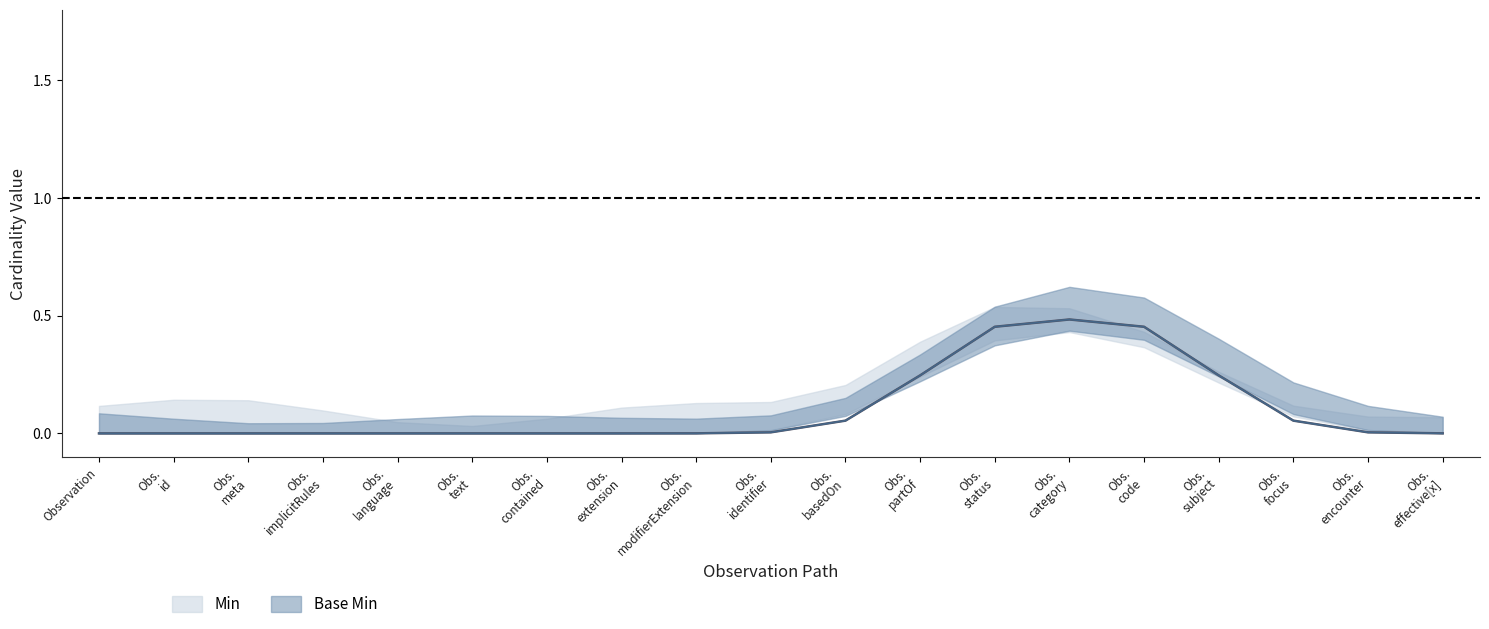

Which series changed the most between 10 and 16?

min_values